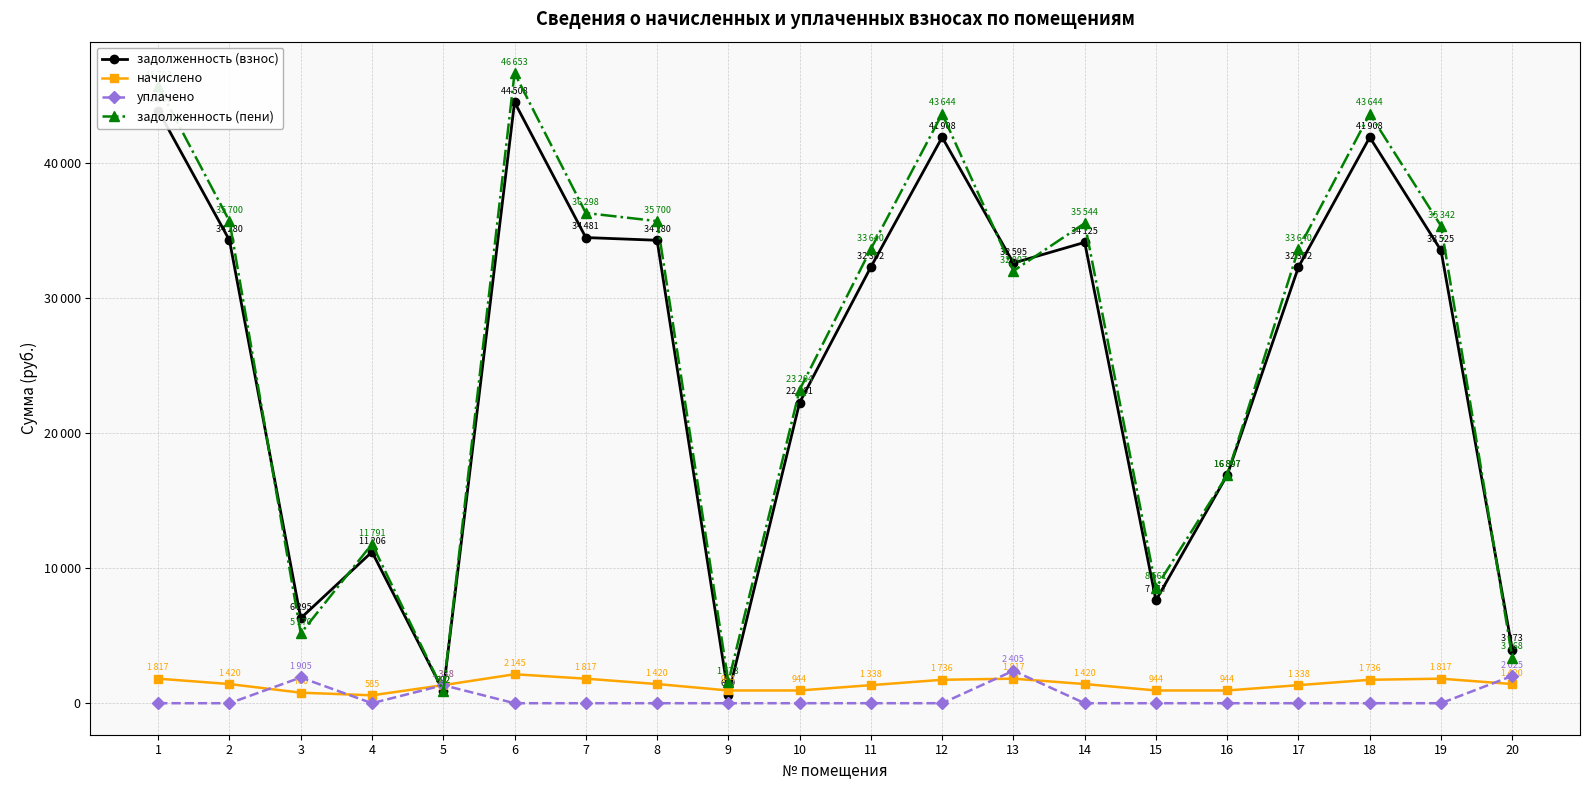

What are all the series names shown in the legend?

задолженность (взнос), начислено, уплачено, задолженность (пени)